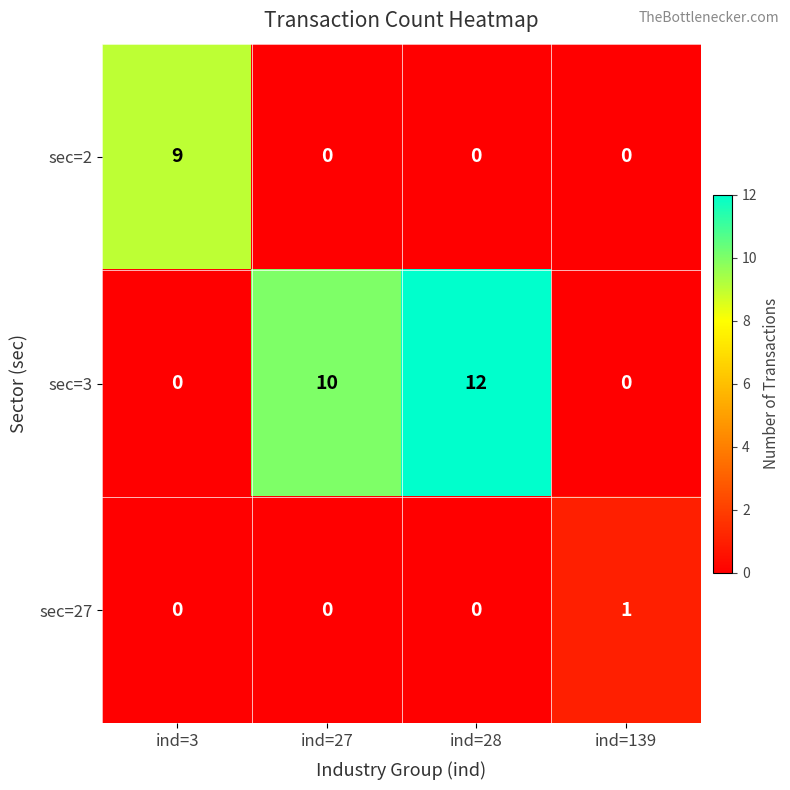

How many sec=3 values are between 0 and 12?

4